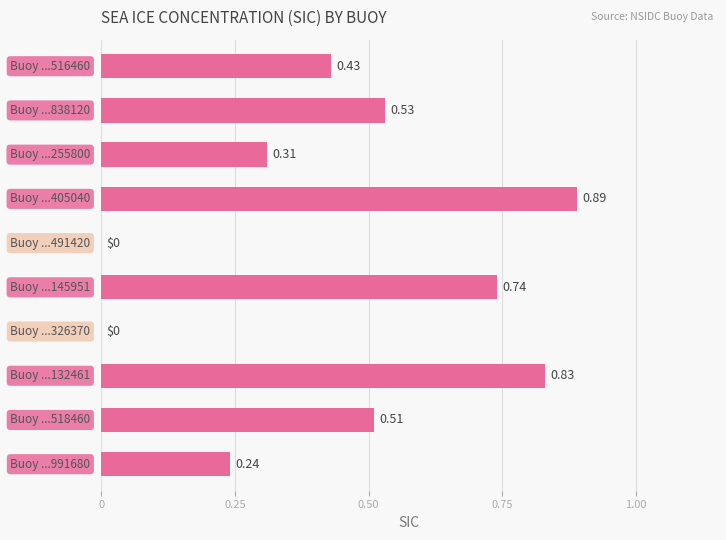

What is the sum of all values?

4.5